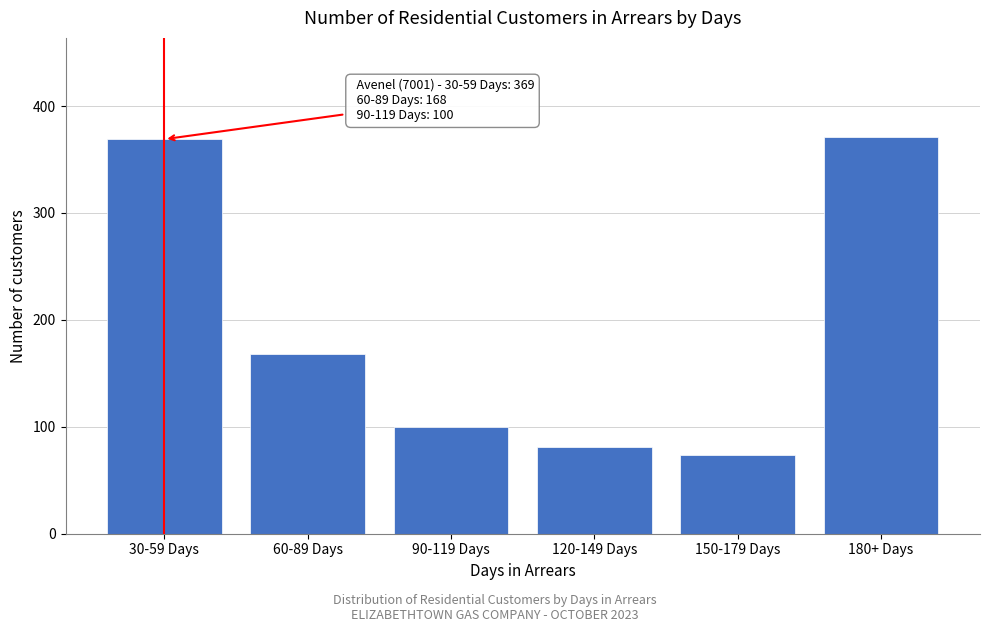

Reading left to right, what are all the values shown in this chart?

369	168	100	81	74	371